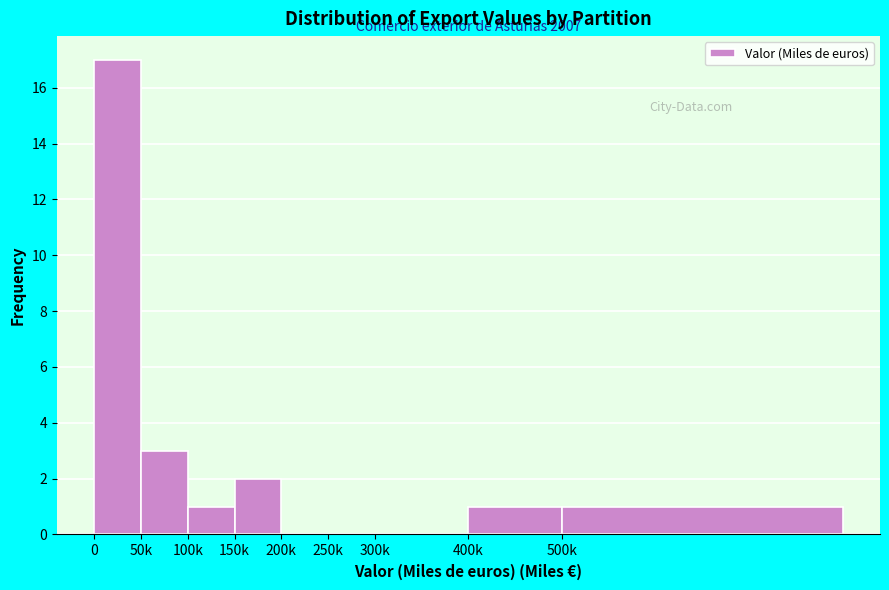

Reading left to right, extract all data points from this chart.

0=17	50k=3	100k=1	150k=2	200k=0	250k=0	300k=0	400k=1	500k=1